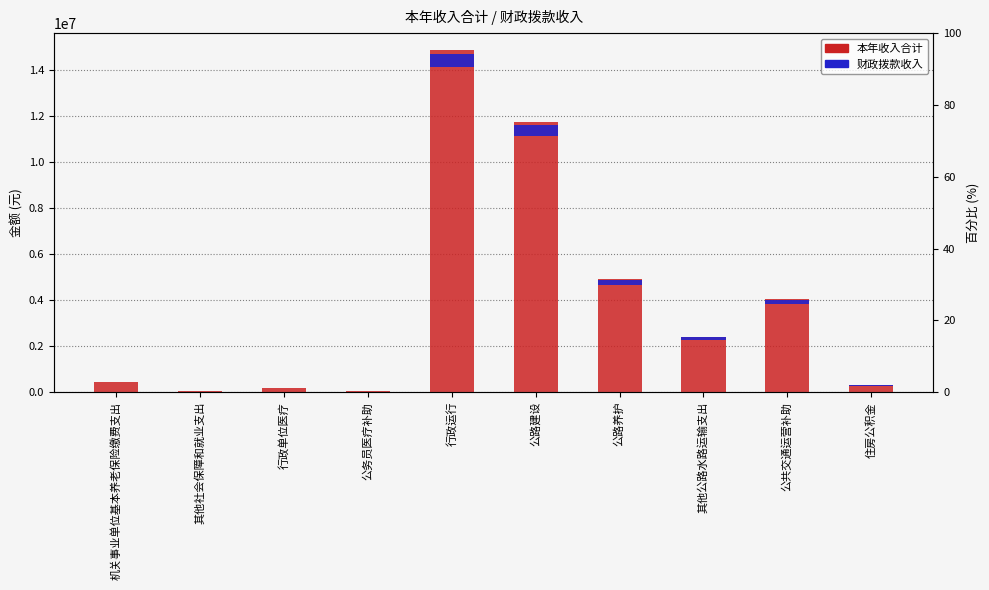

True or false: 本年收入合计 has a value of 734254.7 at 机关事业单位基本养老保险缴费支出.

False